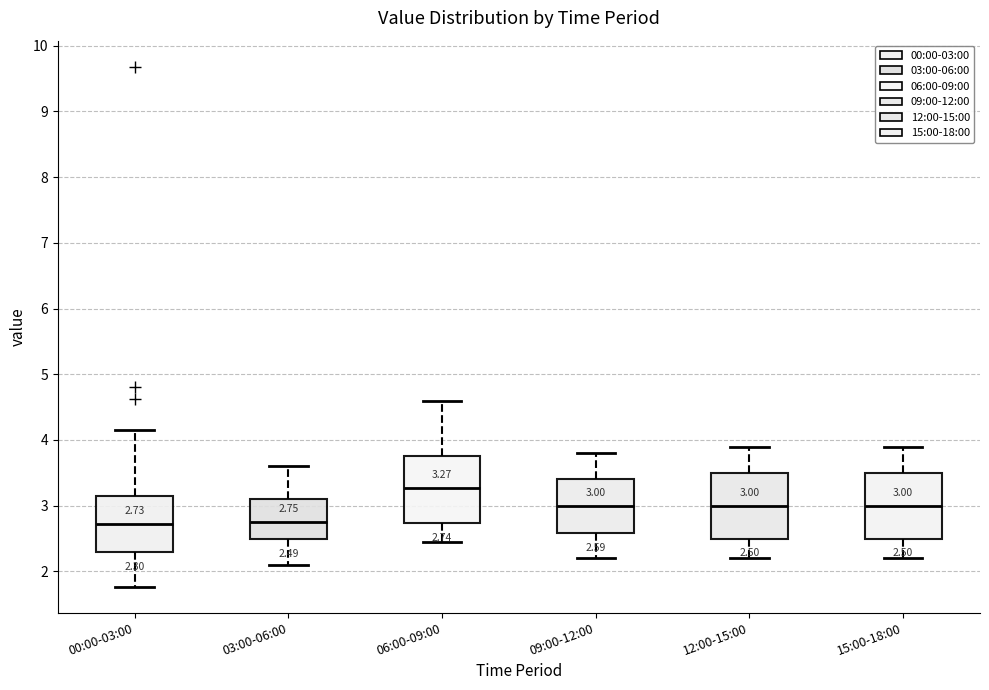

Which box has the highest median line?

06:00-09:00